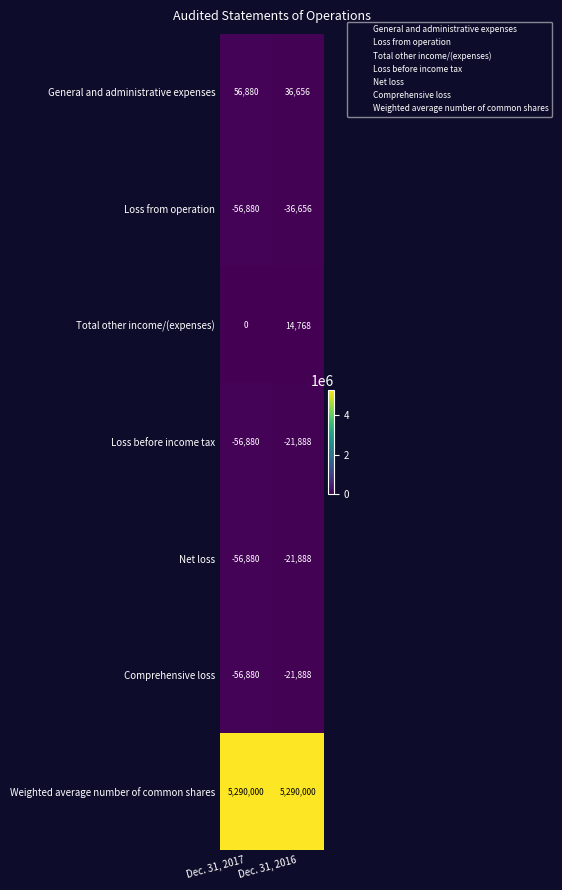

List the labels in order of Loss before income tax value, smallest first.

Dec. 31, 2017, Dec. 31, 2016